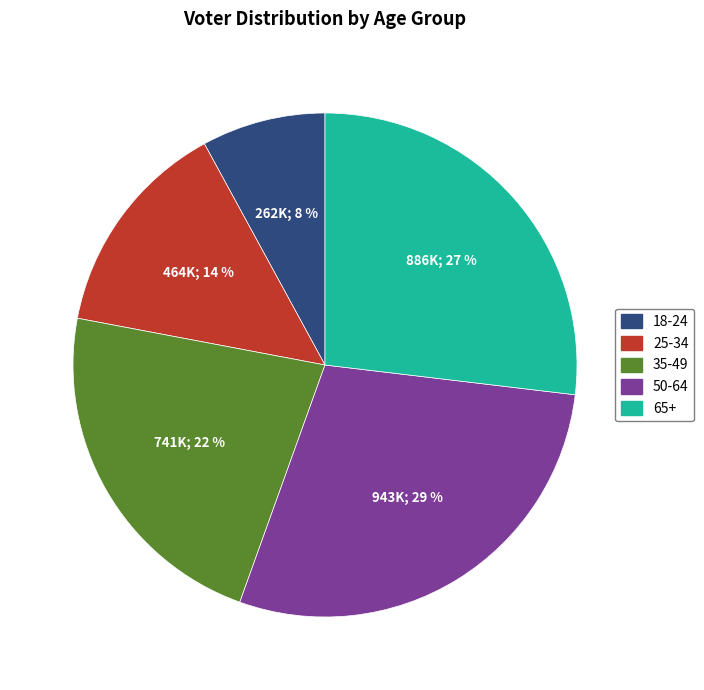

Do 18-24 and 25-34 together represent more than half of the pie?

No